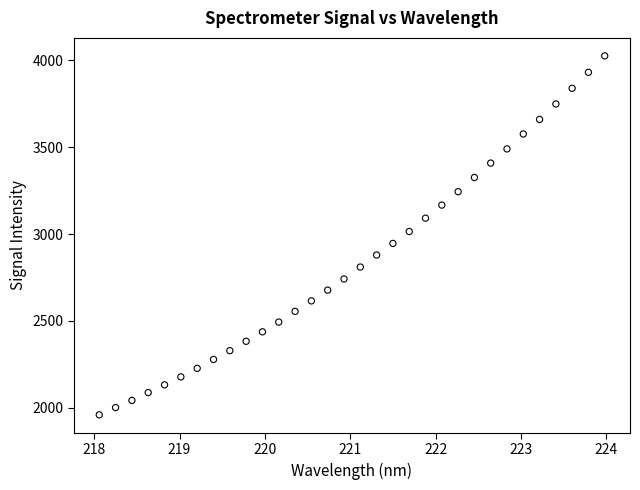

What is the range of Y values (max minus min)?

2066.9